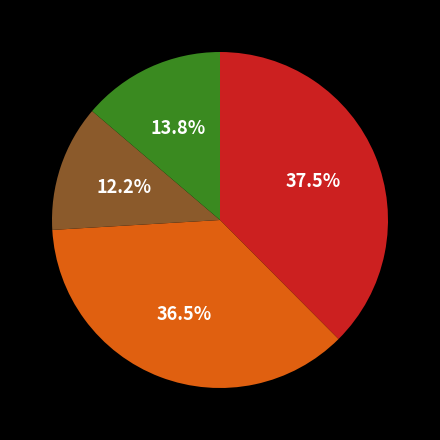

Is there any slice that represents more than half of the pie?

No